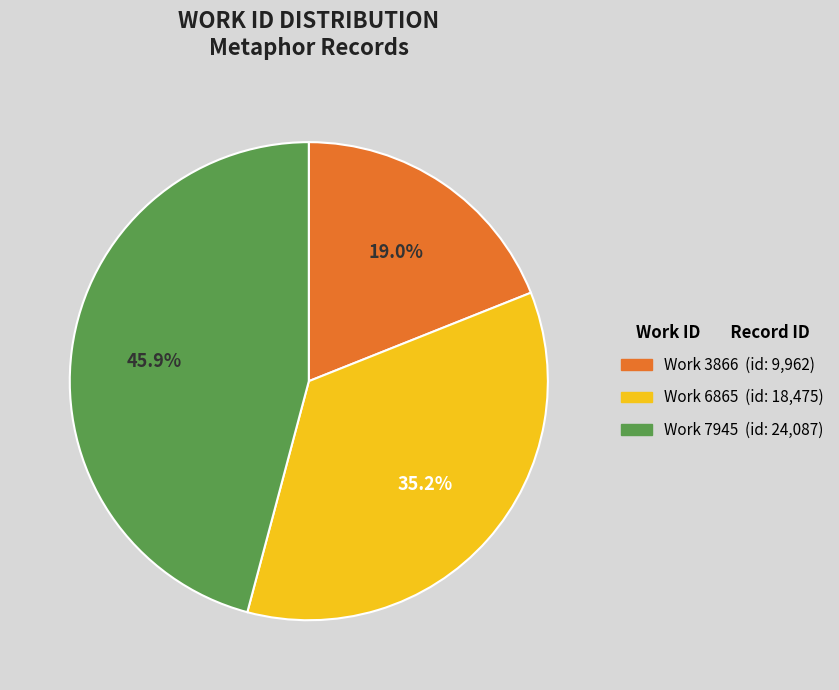

What percentage do Work 3866 (id: 9,962) and Work 6865 (id: 18,475) together represent?

54.1%